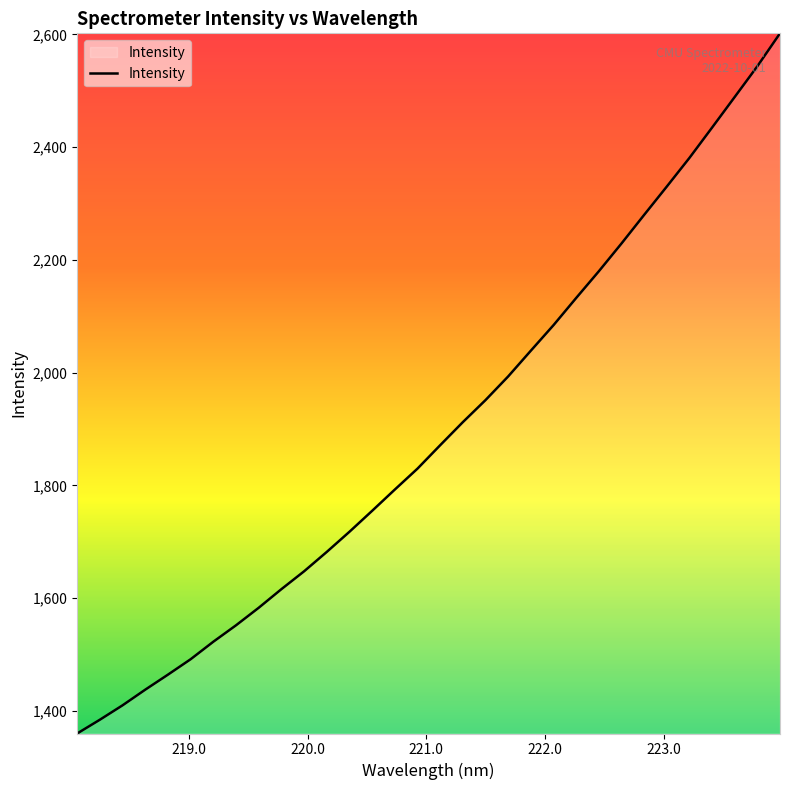

What is the maximum value shown in the chart?

2601.8